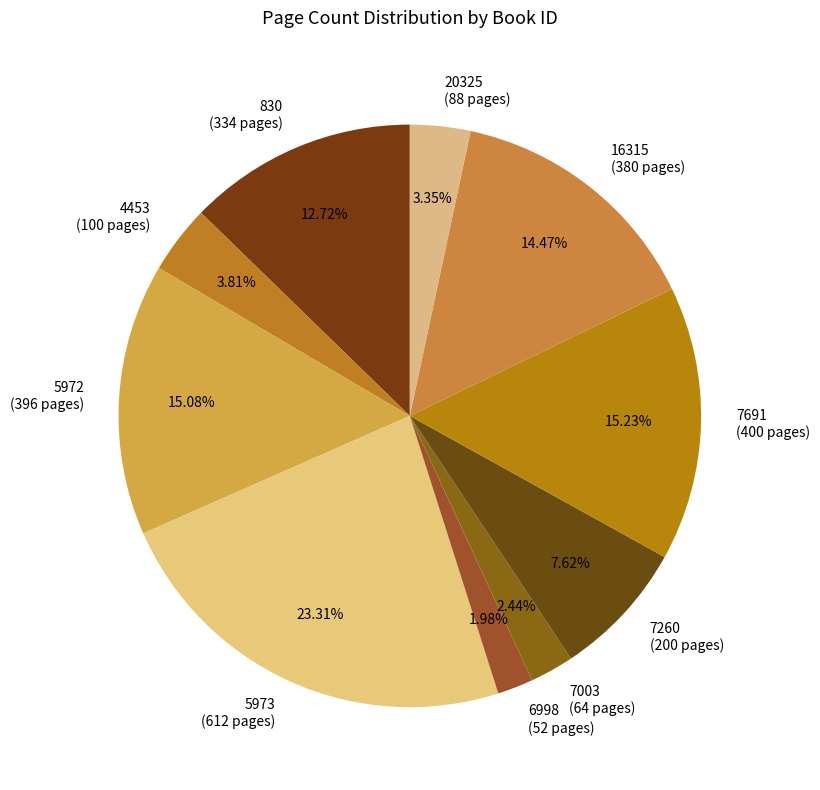

Is 7003 the majority of the pie?

No